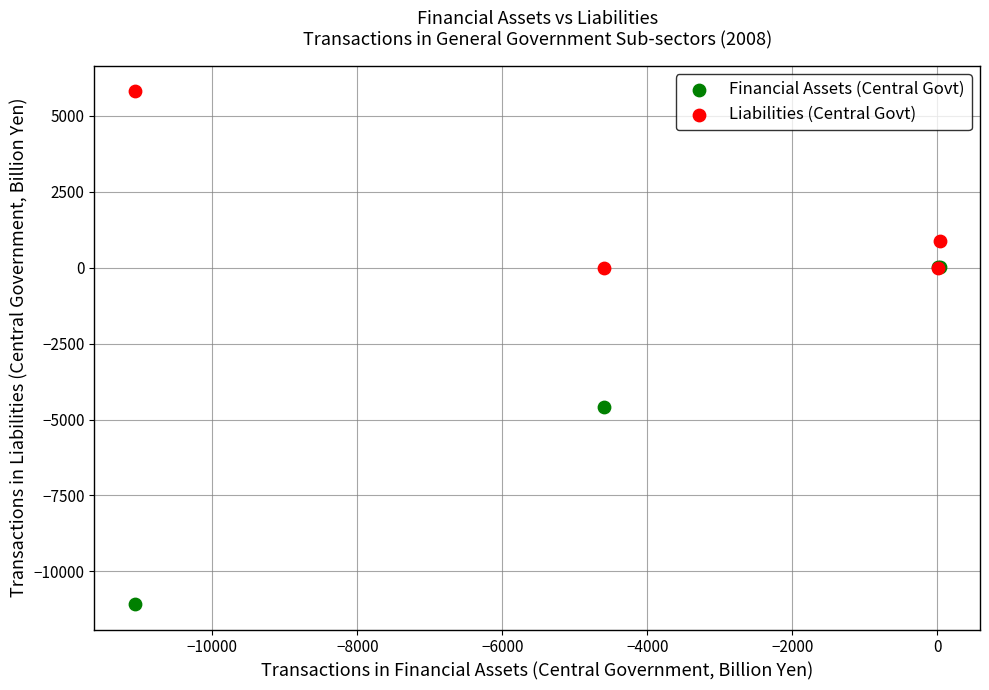

In the Financial Assets (Central Govt) series, what Y value is closest to -5518?

-4593.0